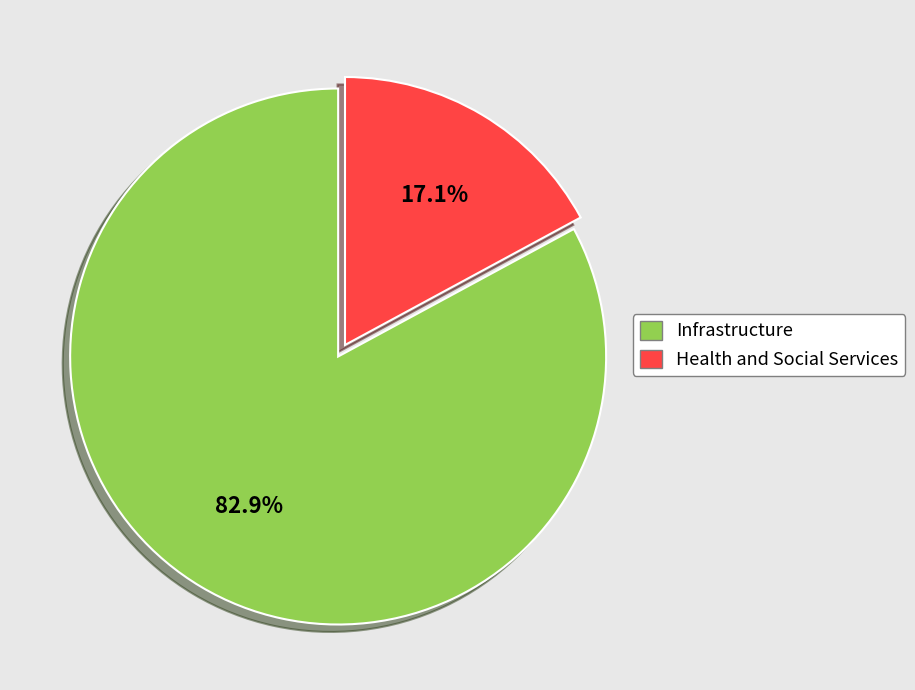

Is it true that Health and Social Services is 17% of the pie?

True